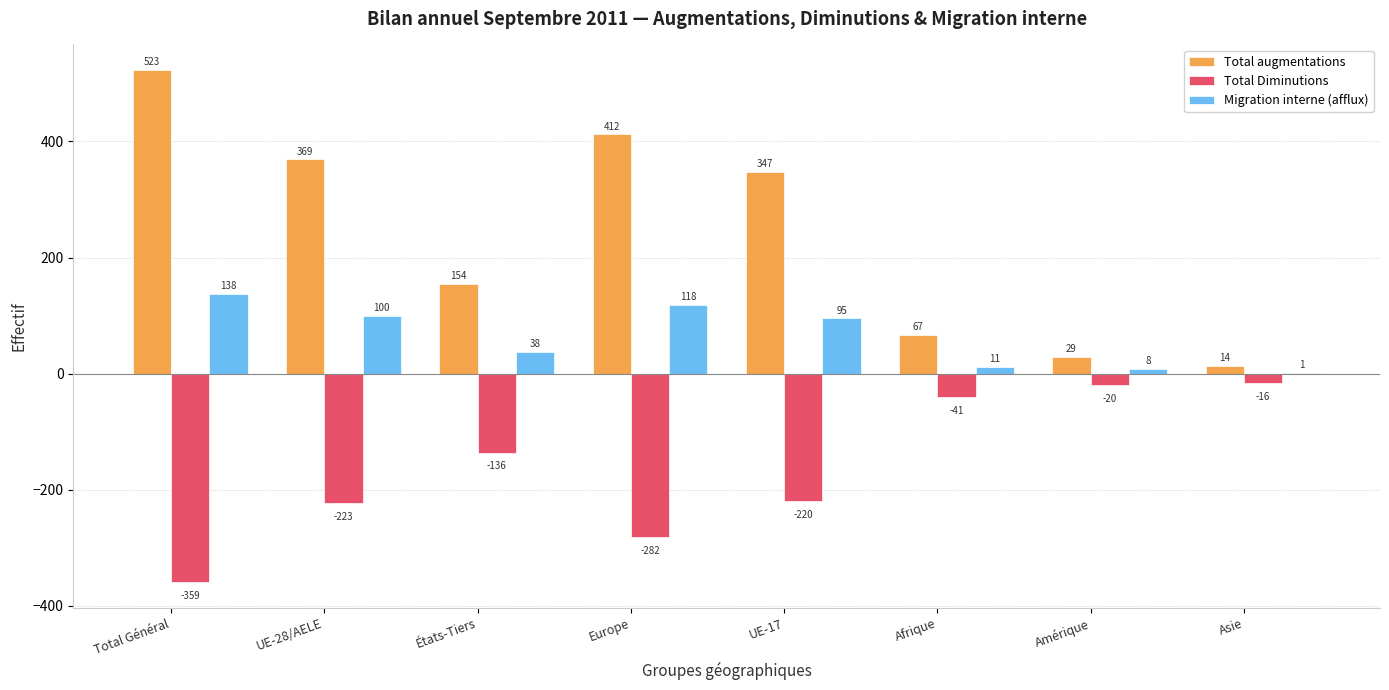

What is the highest value of the Total augmentations series?

523